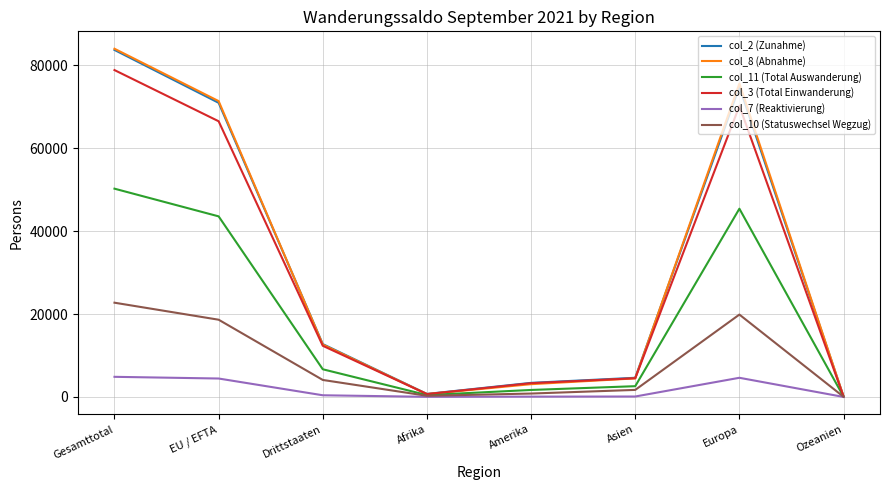

The col_3 (Total Einwanderung) series shows 6636 at Drittstaaten. True or false?

False